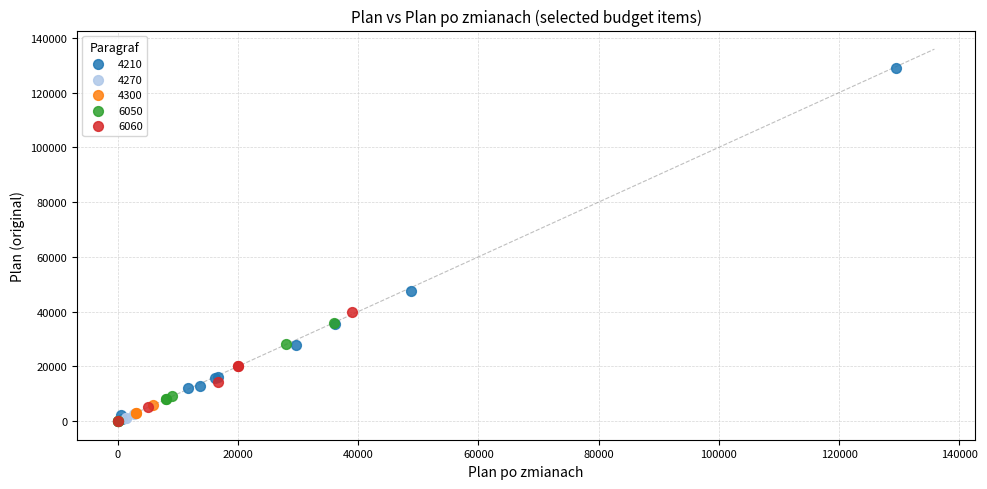

Which series reaches the maximum Y coordinate?

4210